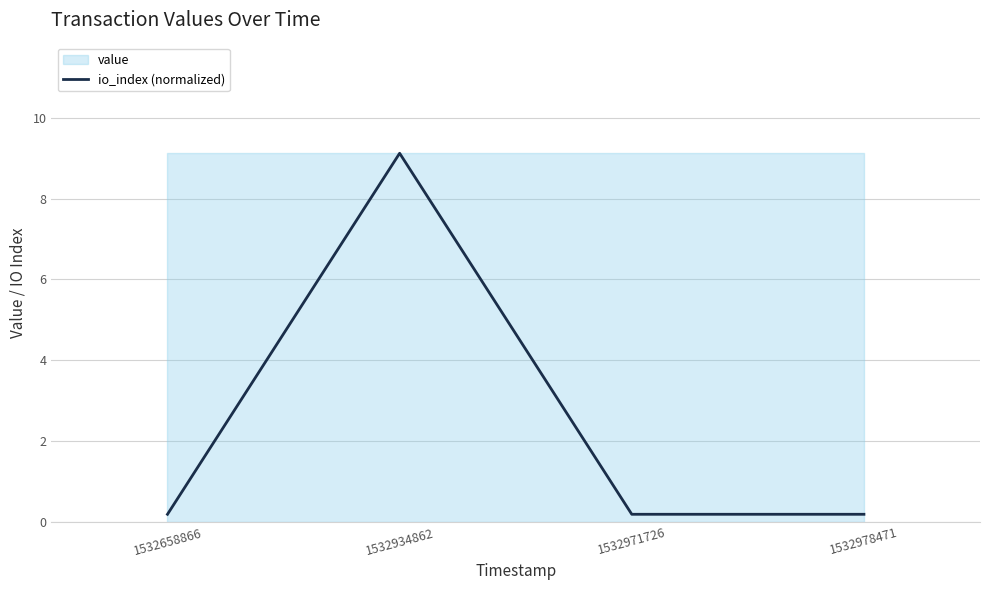

Reading right to left, extract all data points from this chart.

0.2	0.2	9.1	0.2